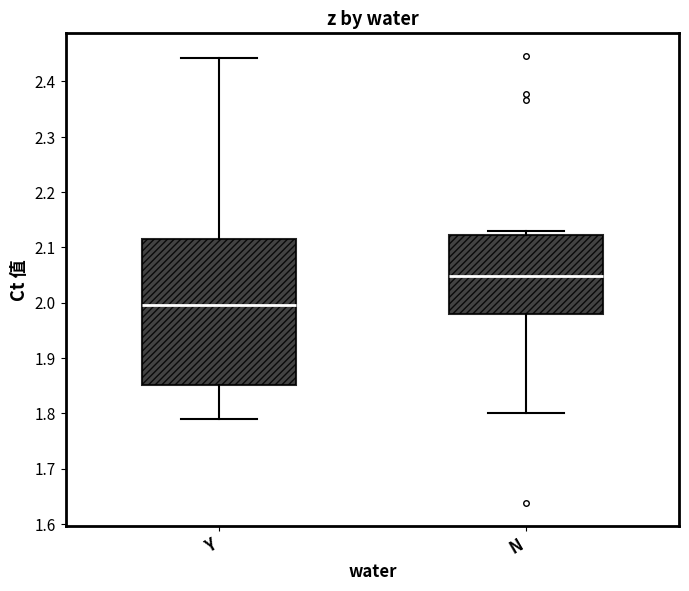

Reading left to right, read every box against the y-axis: the position of its median line, the range the box covers, and the ends of its whiskers. The values are not printed on the chart, so give them approximately, as read against the axis.

Y: median 2.00, box 1.85 to 2.11, whiskers 1.79 to 2.44
N: median 2.05, box 1.98 to 2.12, whiskers 1.80 to 2.13